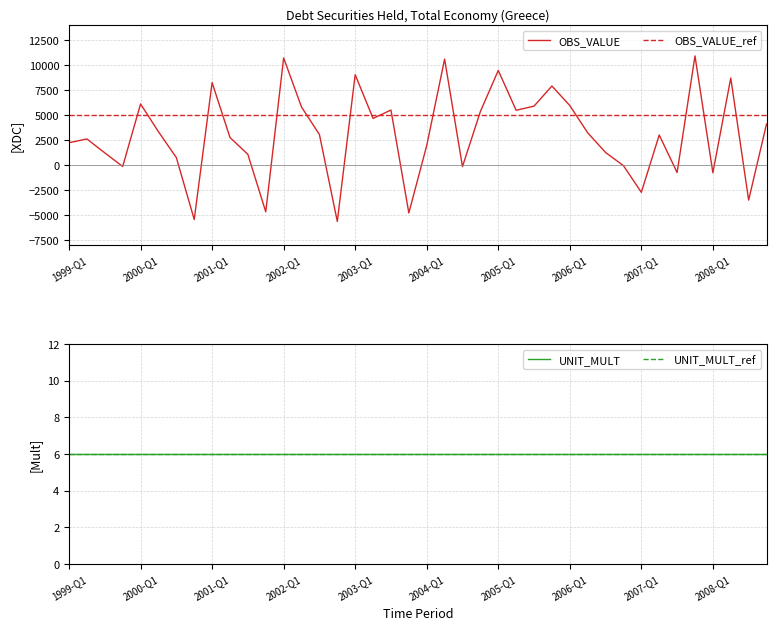

Reading right to left, list all the values displayed in this chart.

OBS_VALUE: 4107.8	-3505.3	8703.6	-768.2	10911.9	-744.3	3006.0	-2726.8	-58.5	1257.9	3226.0	5950.1	7904.9	5893.2	5478.2	9461.0	5350.0	-151.0	10590.4	1949.3	-4785.6	5499.9	4666.1	9036.0	-5636.5	3055.5	5799.0	10711.9	-4678.2	1068.5	2758.7	8247.0	-5442.6	749.1	3334.4	6107.4	-143.0	1216.8	2611.3	2232.2
OBS_VALUE_ref: 5000.0	5000.0	5000.0	5000.0	5000.0	5000.0	5000.0	5000.0	5000.0	5000.0	5000.0	5000.0	5000.0	5000.0	5000.0	5000.0	5000.0	5000.0	5000.0	5000.0	5000.0	5000.0	5000.0	5000.0	5000.0	5000.0	5000.0	5000.0	5000.0	5000.0	5000.0	5000.0	5000.0	5000.0	5000.0	5000.0	5000.0	5000.0	5000.0	5000.0
UNIT_MULT: 6.0	6.0	6.0	6.0	6.0	6.0	6.0	6.0	6.0	6.0	6.0	6.0	6.0	6.0	6.0	6.0	6.0	6.0	6.0	6.0	6.0	6.0	6.0	6.0	6.0	6.0	6.0	6.0	6.0	6.0	6.0	6.0	6.0	6.0	6.0	6.0	6.0	6.0	6.0	6.0
UNIT_MULT_ref: 6.0	6.0	6.0	6.0	6.0	6.0	6.0	6.0	6.0	6.0	6.0	6.0	6.0	6.0	6.0	6.0	6.0	6.0	6.0	6.0	6.0	6.0	6.0	6.0	6.0	6.0	6.0	6.0	6.0	6.0	6.0	6.0	6.0	6.0	6.0	6.0	6.0	6.0	6.0	6.0